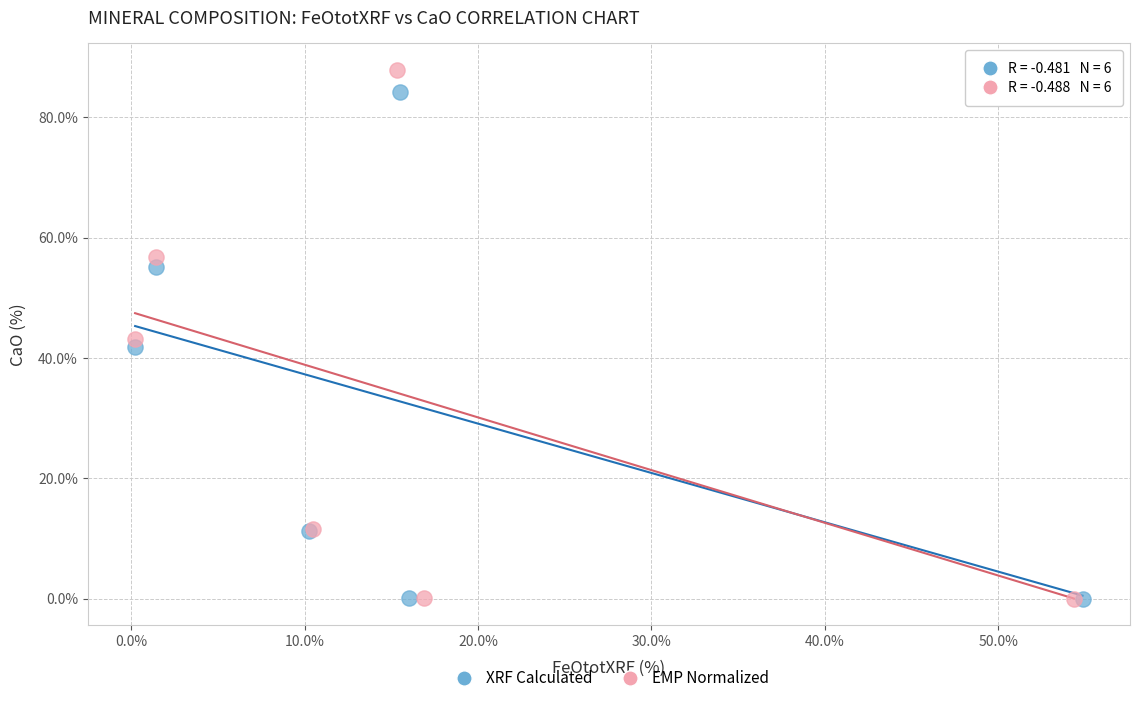

Which series has the widest spread of Y values?

EMP Normalized